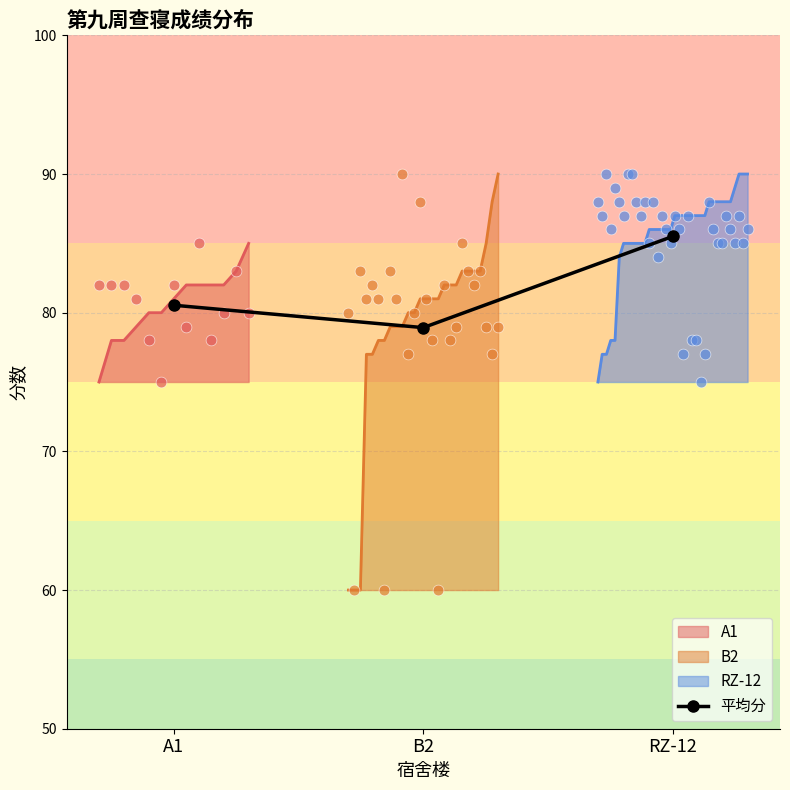

What is the change in value from B2 to RZ-12?

+6.6